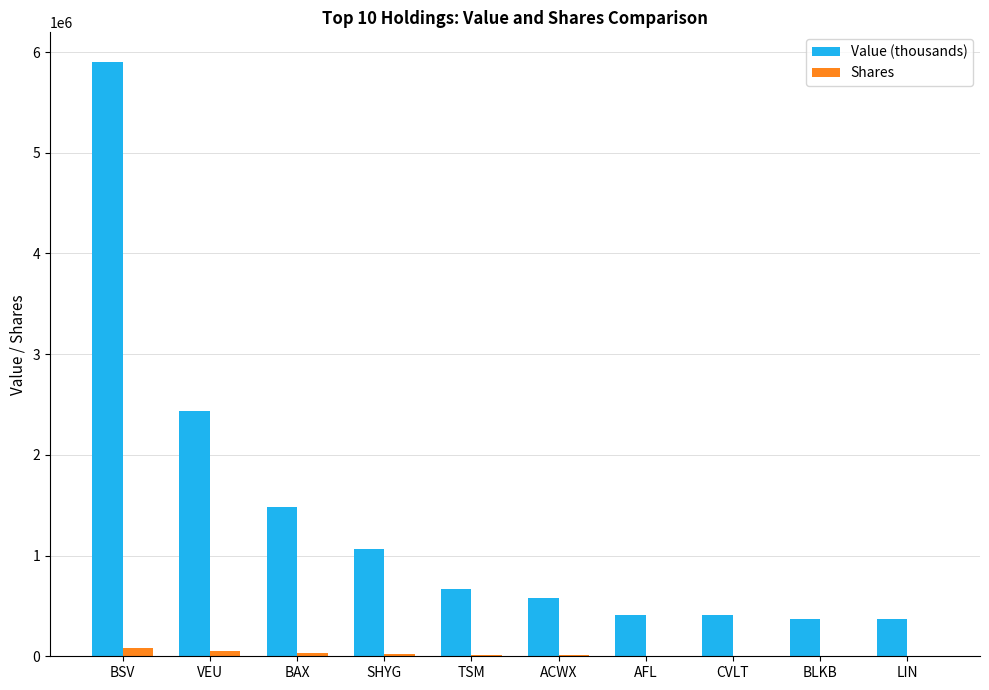

How many data points does each series have?

10